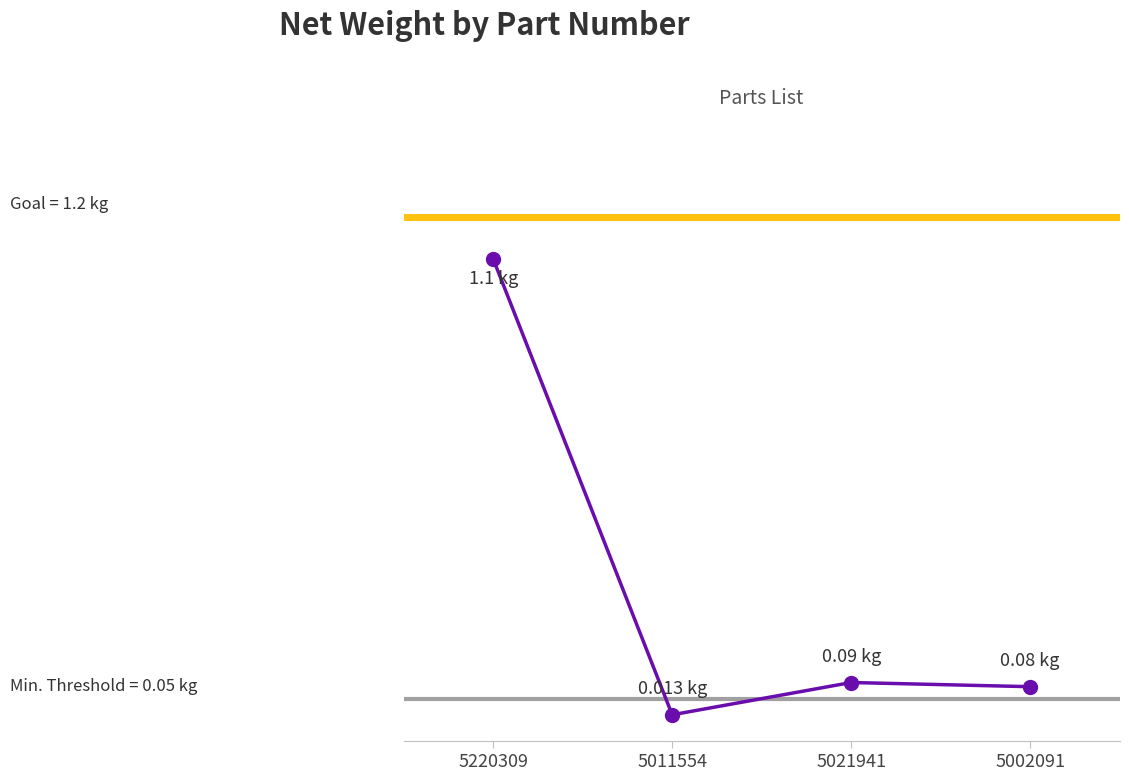

What position from the left is 5021941?

3